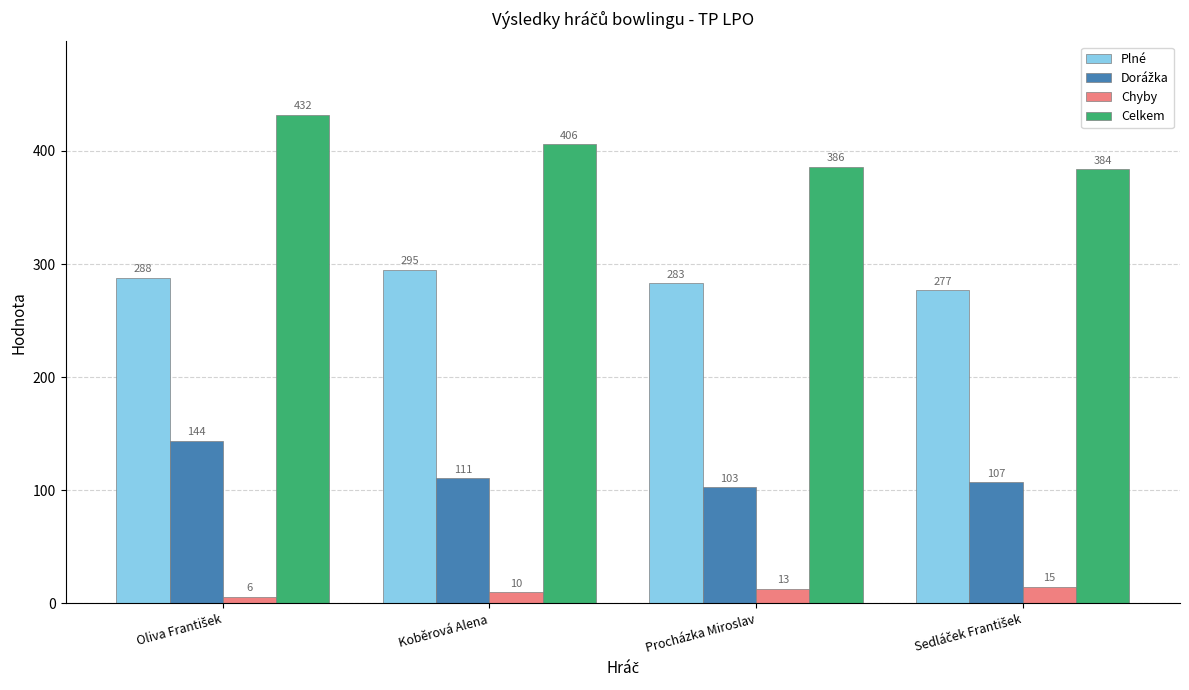

At which label is Chyby closest to 10?

Koběrová Alena